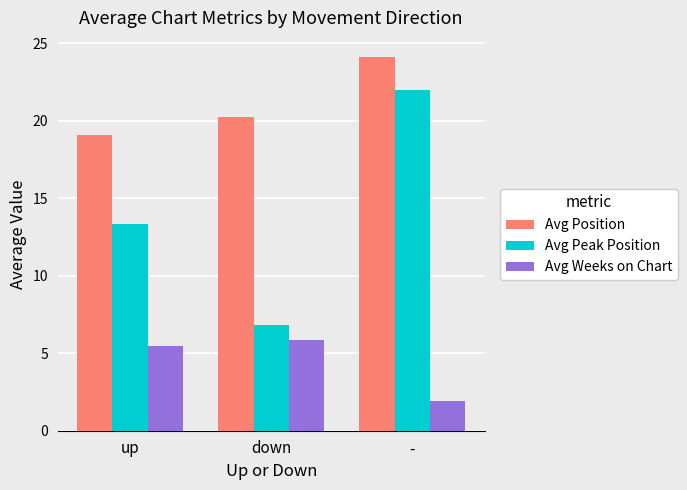

Which series has the largest range (max minus min)?

Avg Peak Position